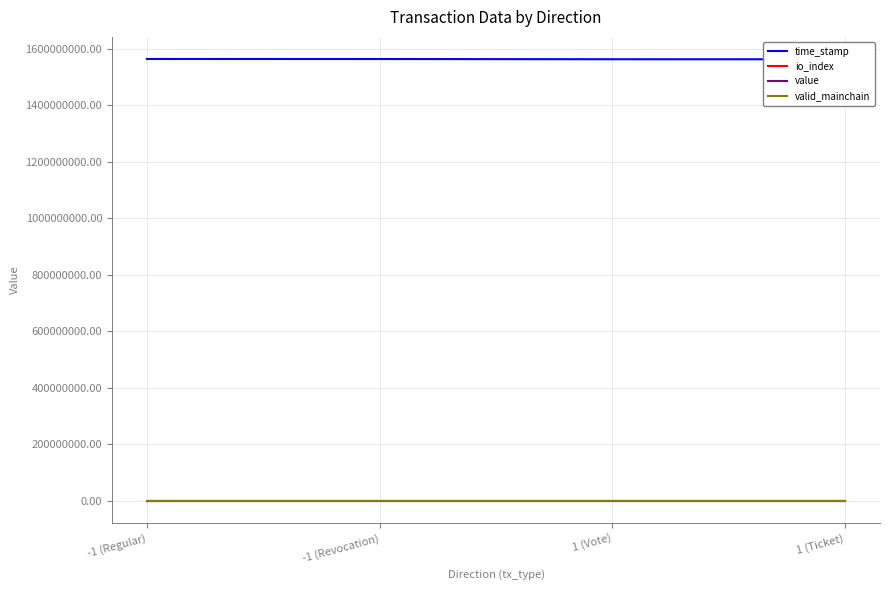

What is the value of the time_stamp point at the 2nd from the left?

1562933091.0